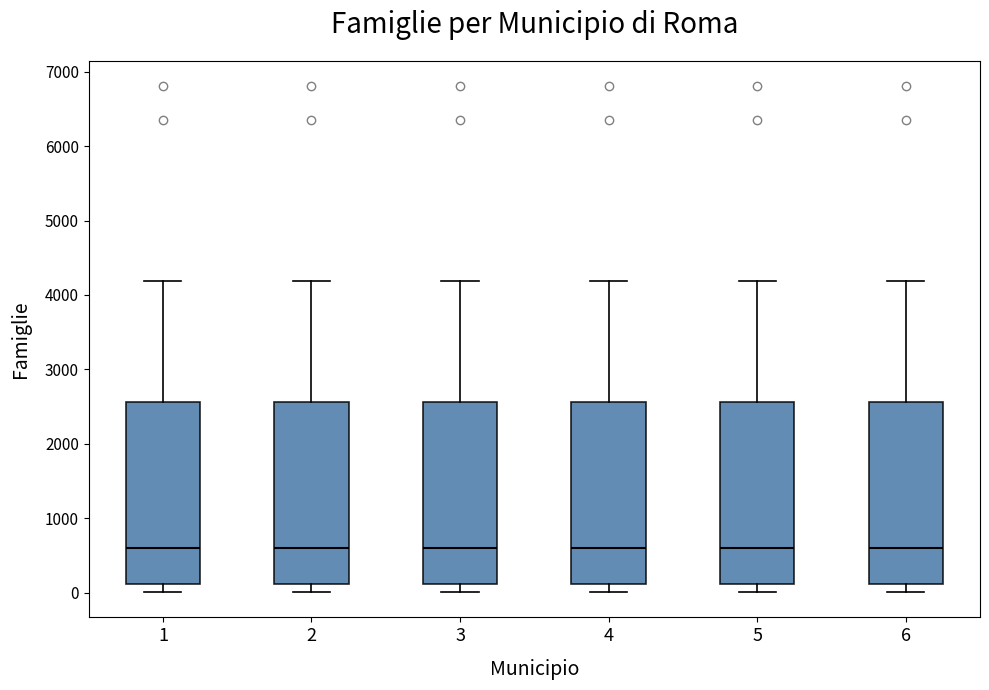

Where does the median line of the box at x = 1 sit on the y-axis? The values are not printed on the chart, so give them approximately, as read against the axis.

600